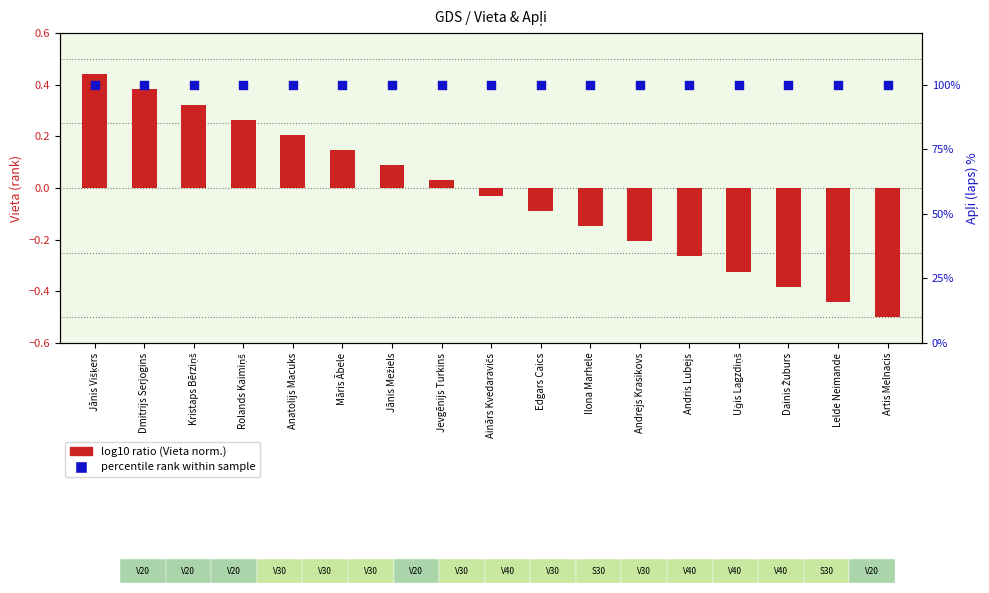

What is the total value across all series at Uģis Lagzdiņš?

99.7